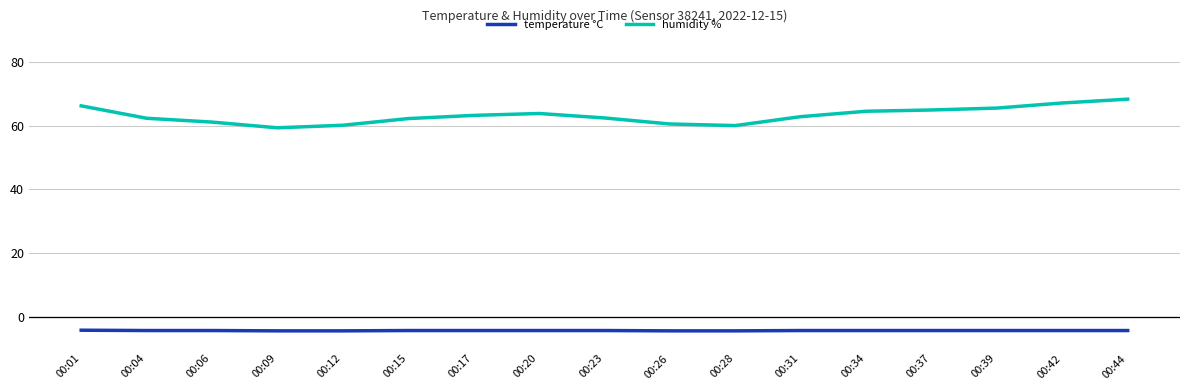

What is the lowest value of the humidity % series?

59.3